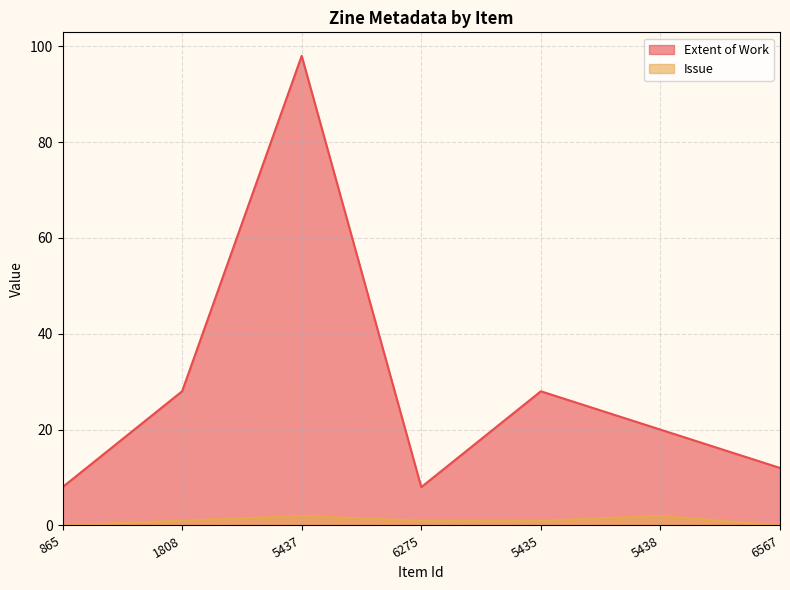

At which label does Issue first exceed 1?

5437